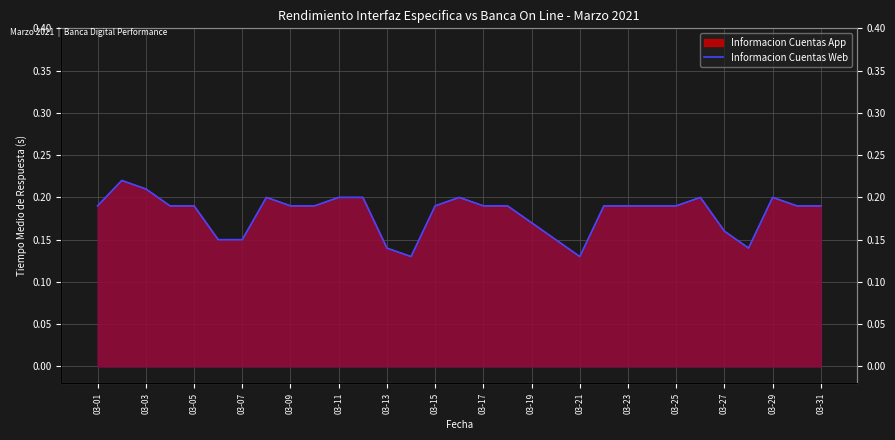

Reading left to right, extract all data points from this chart.

0.2	0.2	0.2	0.2	0.2	0.1	0.1	0.2	0.2	0.2	0.2	0.2	0.1	0.1	0.2	0.2	0.2	0.2	0.2	0.1	0.1	0.2	0.2	0.2	0.2	0.2	0.2	0.1	0.2	0.2	0.2